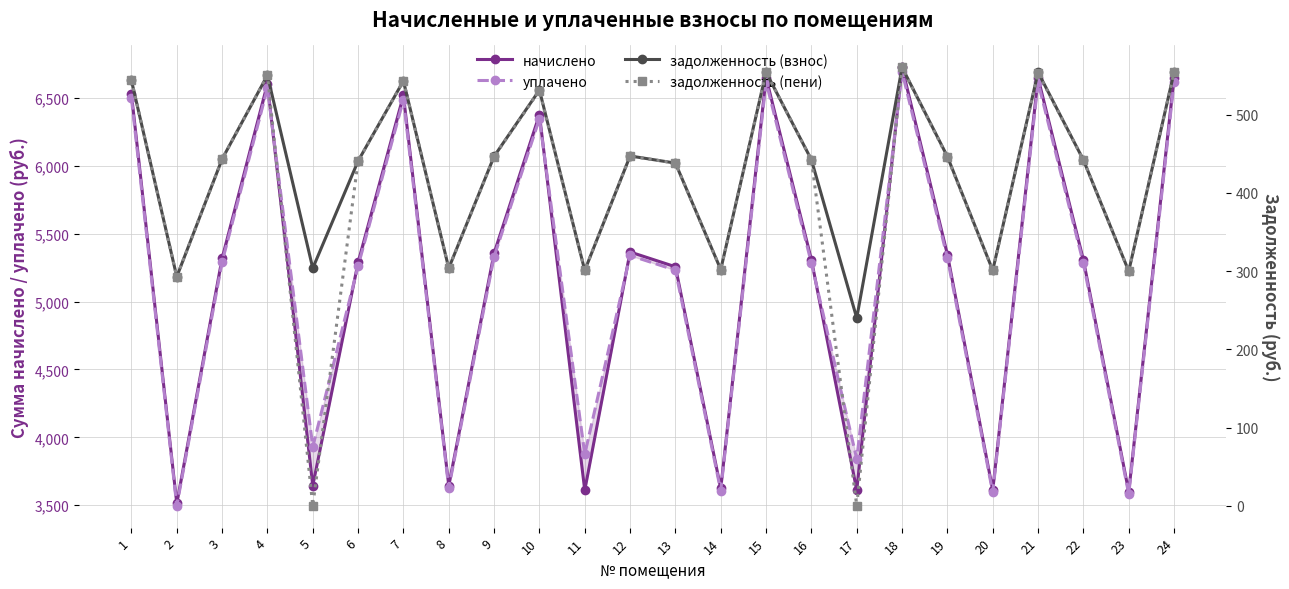

What is the sum of all задолженность (пени) values?

9736.3